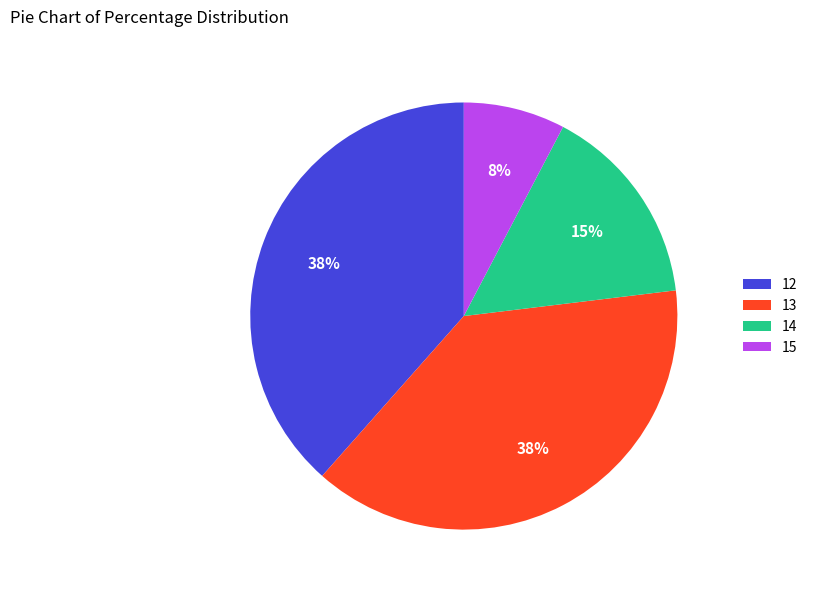

How many segments does this pie chart have?

4